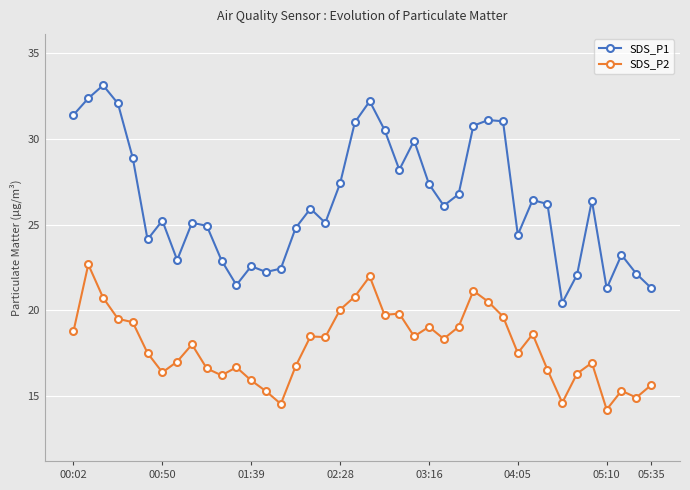

Which series has the widest spread of values?

SDS_P1